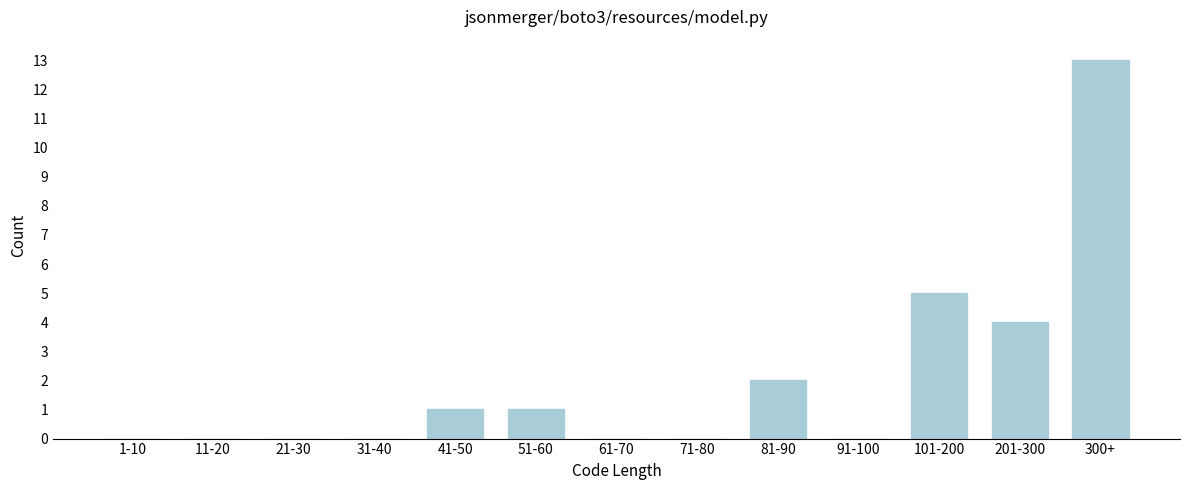

Reading right to left, what are all the values shown in this chart?

300+=13	201-300=4	101-200=5	91-100=0	81-90=2	71-80=0	61-70=0	51-60=1	41-50=1	31-40=0	21-30=0	11-20=0	1-10=0